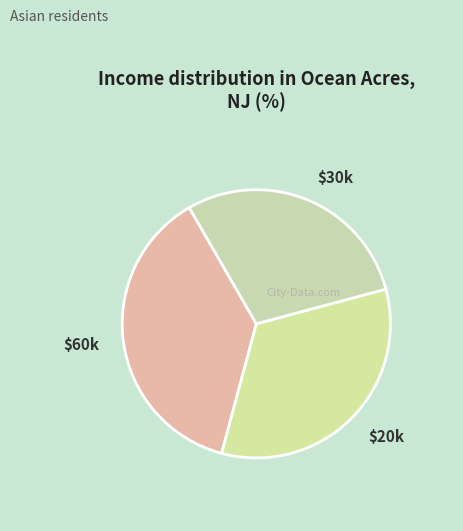

Is it true that $20k is 33% of the pie?

True